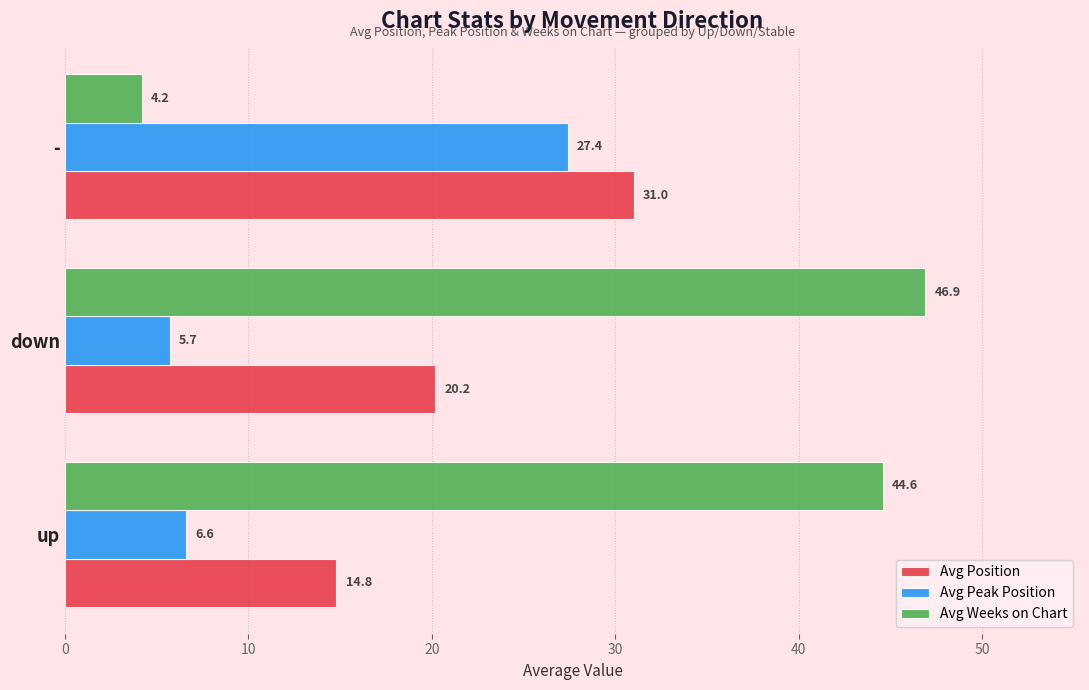

What is the spread (max minus min) of values at down?

41.2